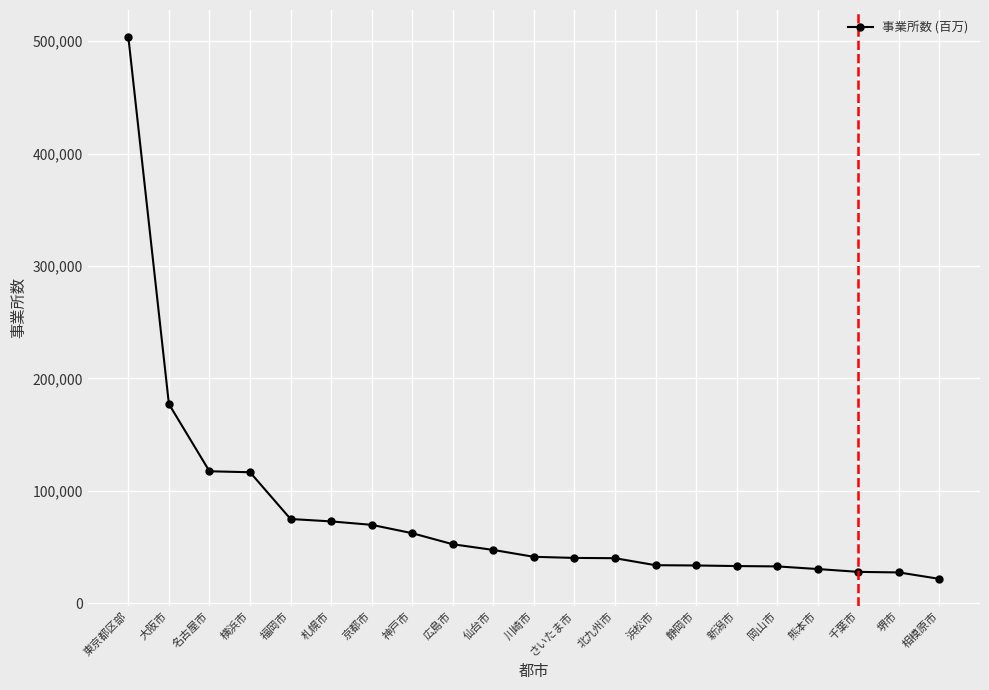

What is the difference between the values at 堺市 and 新潟市?

5680